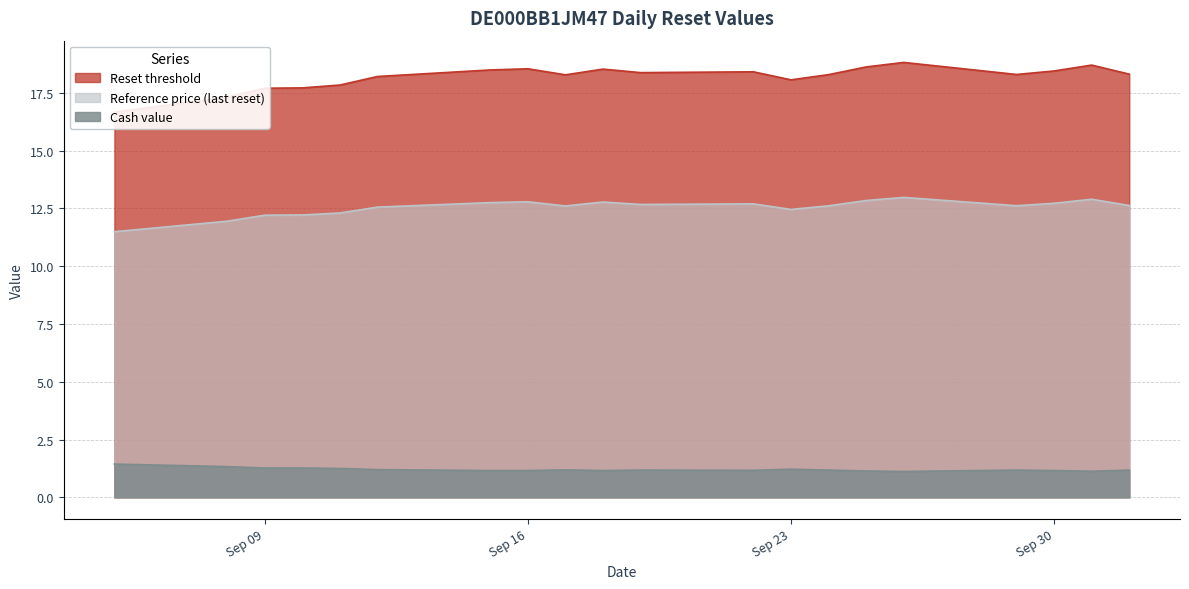

At which label is Reference price (last reset) closest to 12?

2025-09-08